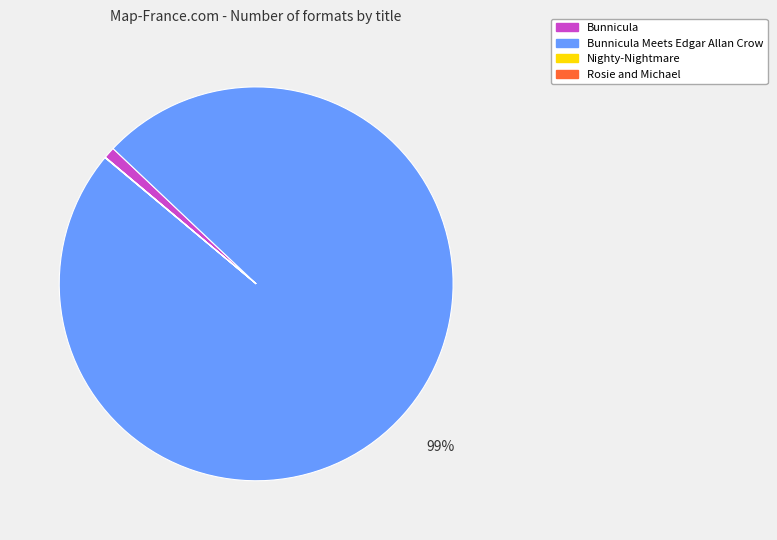

Which slice is the largest?

Bunnicula Meets Edgar Allan Crow